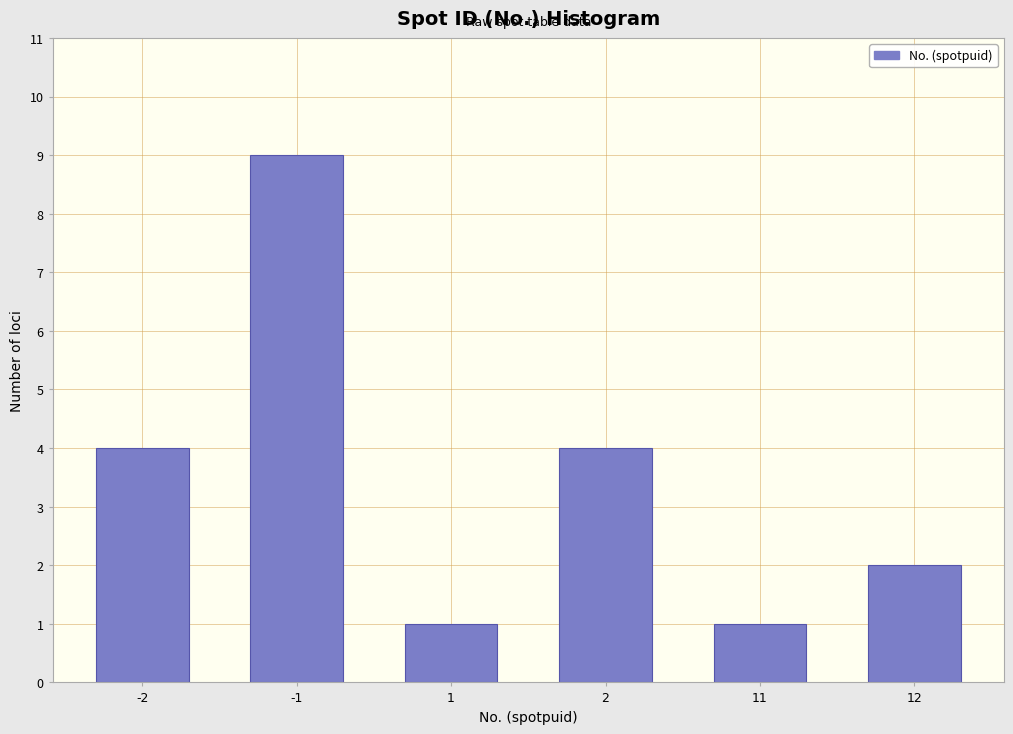

Reading right to left, what are all the values shown in this chart?

12=2	11=1	2=4	1=1	-1=9	-2=4